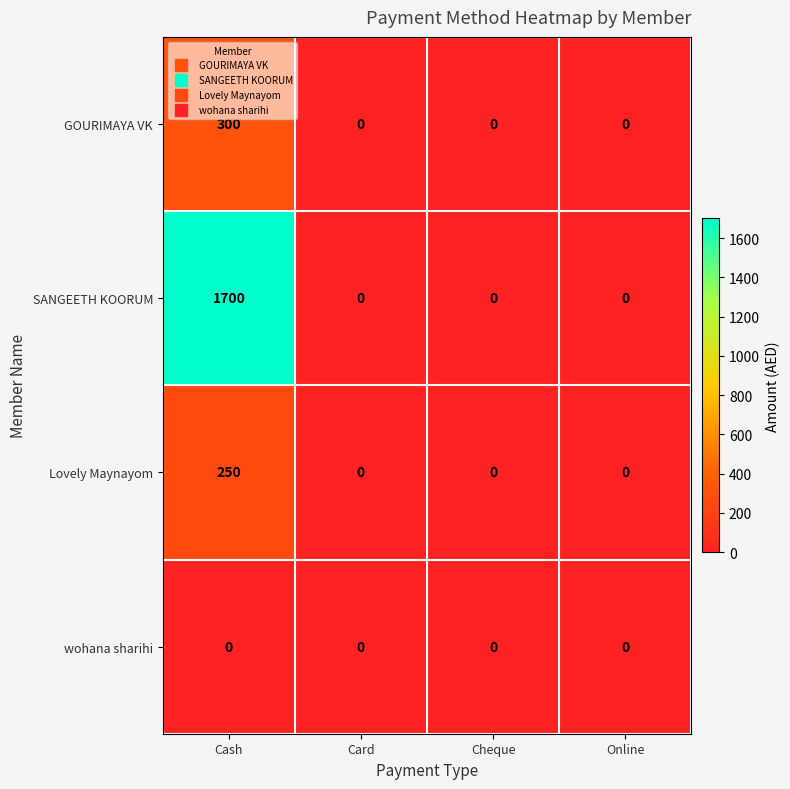

Which series has the largest total across all categories?

SANGEETH KOORUM